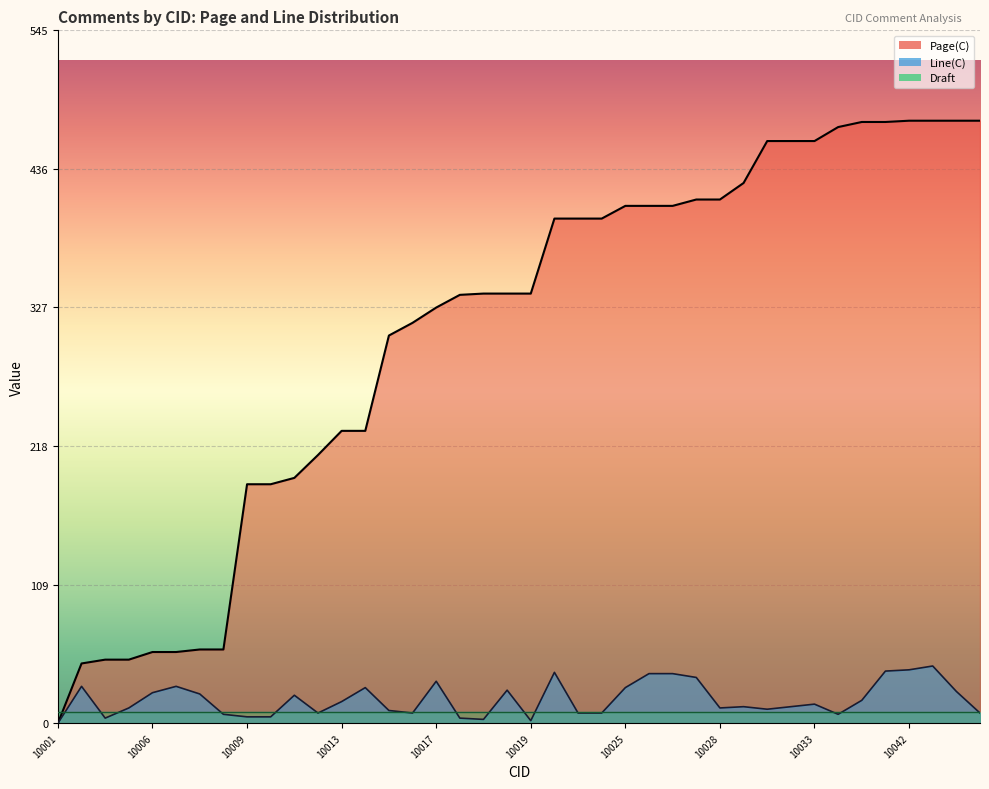

What is the spread (max minus min) of values at 10002?

18